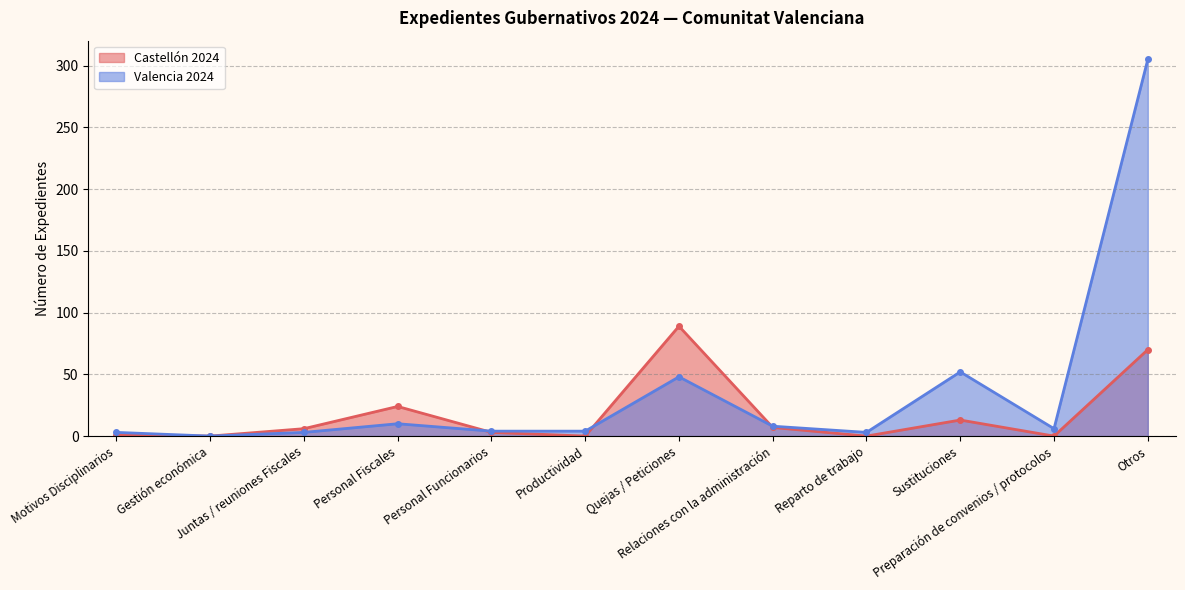

At how many categories does at least one series exceed 265?

1